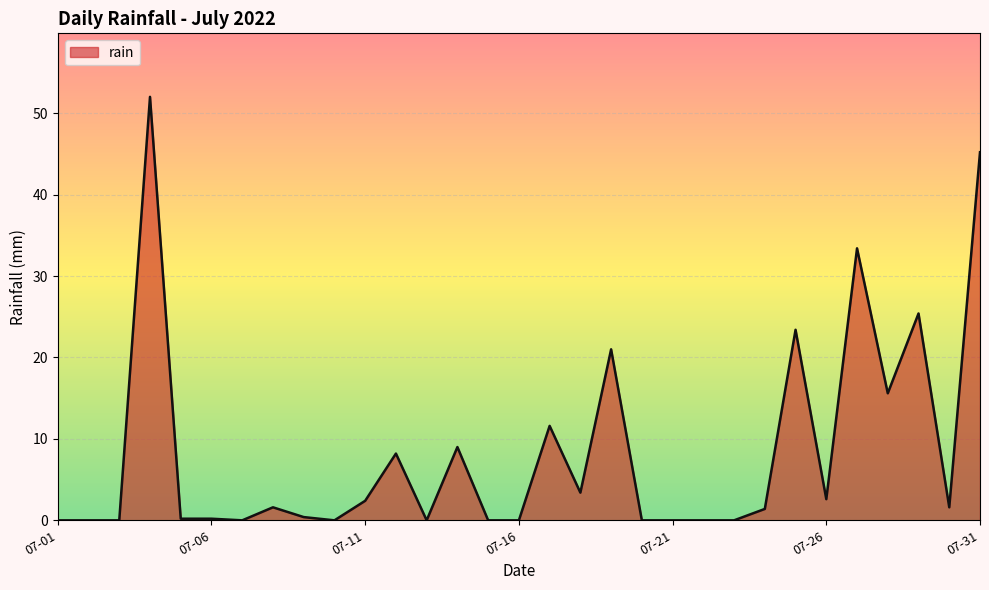

What is the greatest value displayed?

52.0